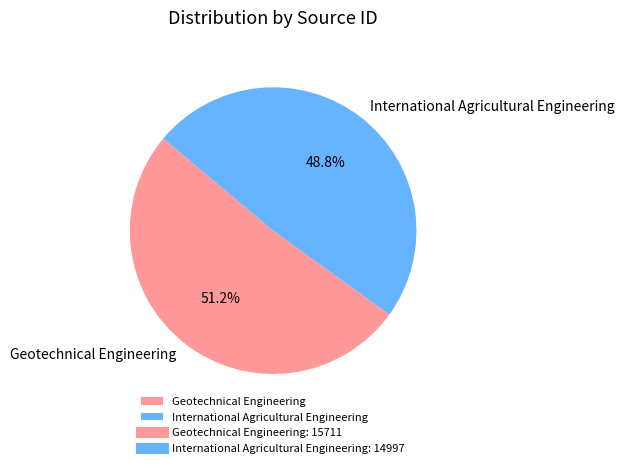

To the nearest percent, what portion does Geotechnical Engineering represent?

51%